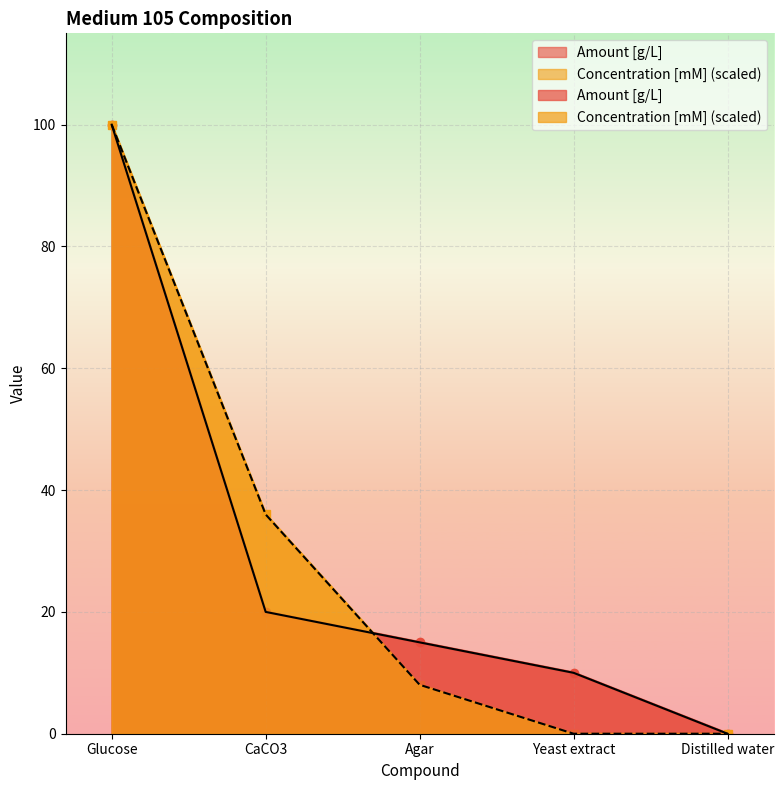

At which category is the sum across all series the highest?

Glucose